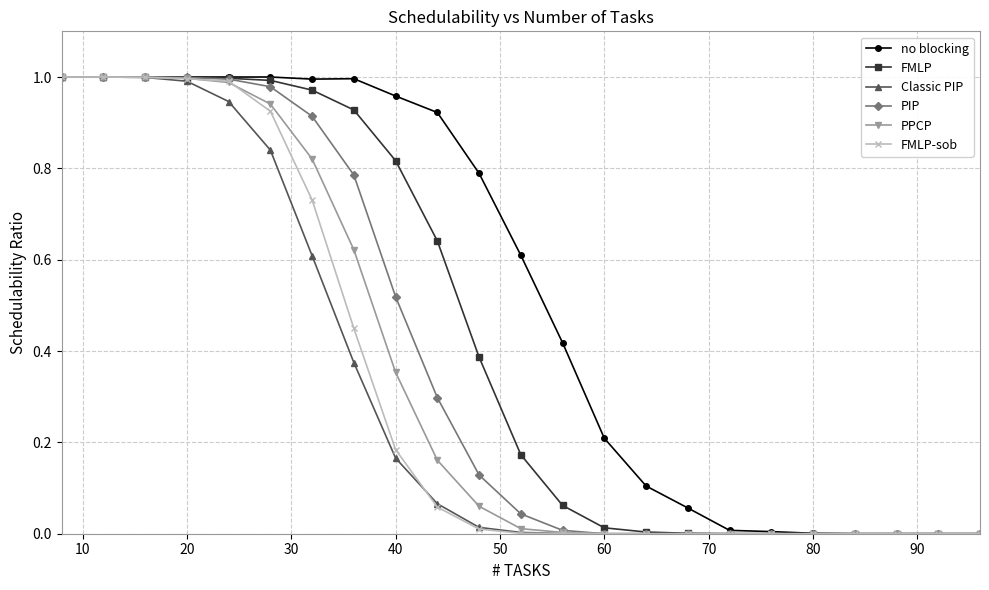

The no blocking series shows 0.3 at 20. True or false?

False